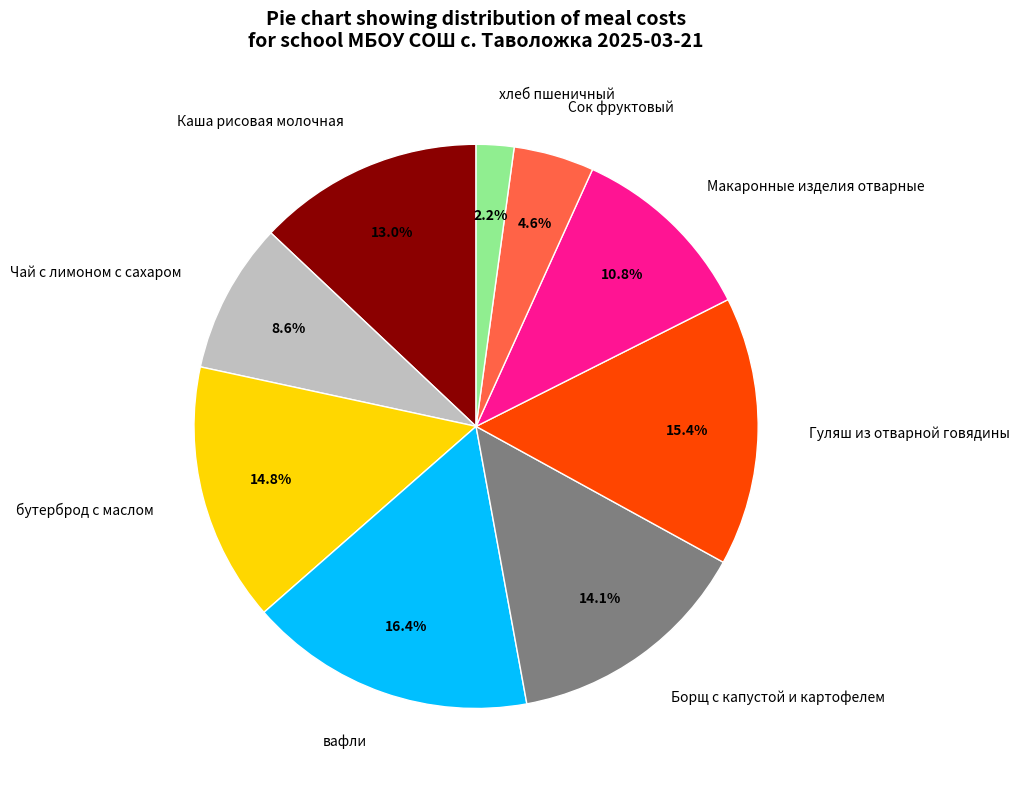

Which slice is the largest?

вафли